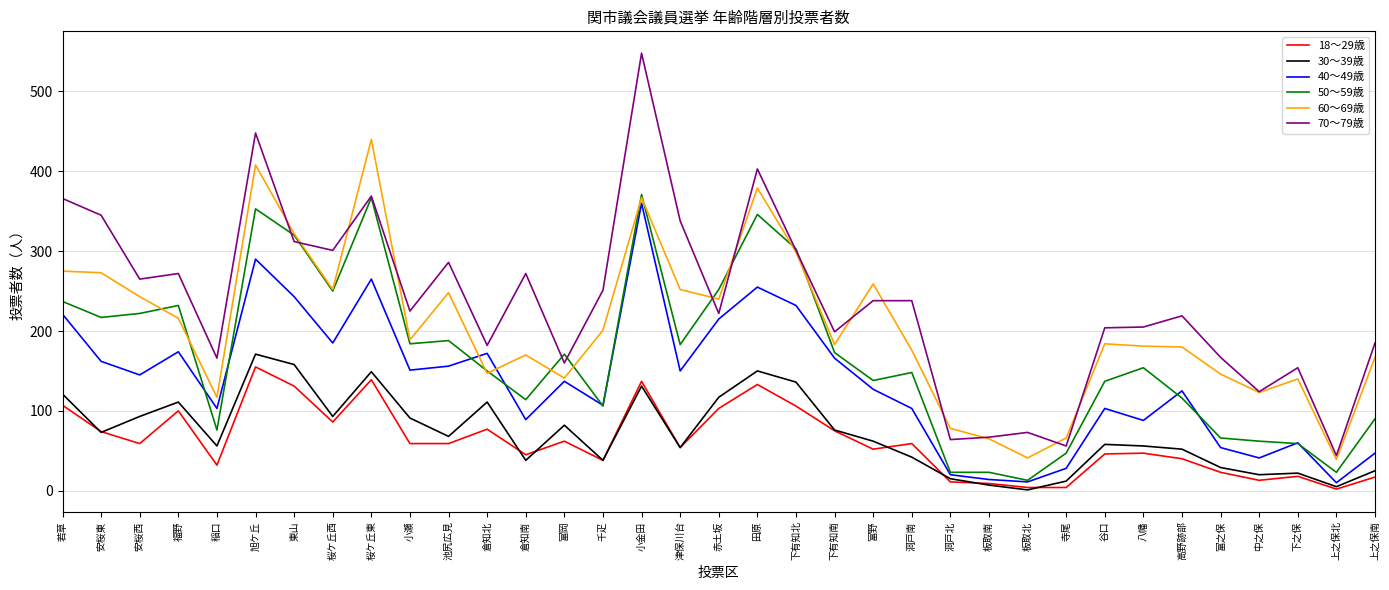

What are all the series names shown in the legend?

18～29歳, 30～39歳, 40～49歳, 50～59歳, 60～69歳, 70～79歳